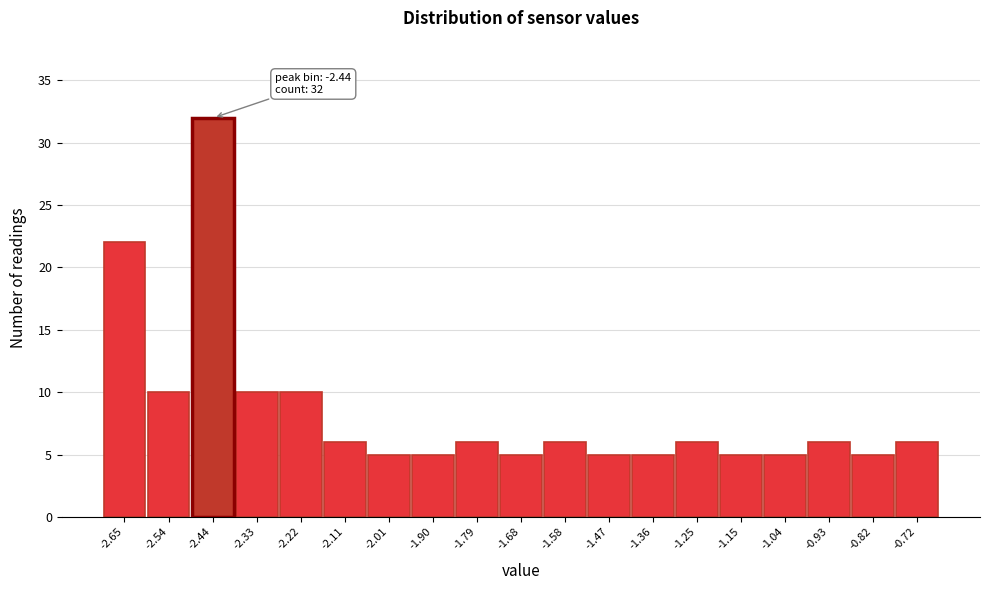

Reading left to right, extract all data points from this chart.

-2.65=22	-2.54=10	-2.44=32	-2.33=10	-2.22=10	-2.11=6	-2.01=5	-1.90=5	-1.79=6	-1.68=5	-1.58=6	-1.47=5	-1.36=5	-1.25=6	-1.15=5	-1.04=5	-0.93=6	-0.82=5	-0.72=6